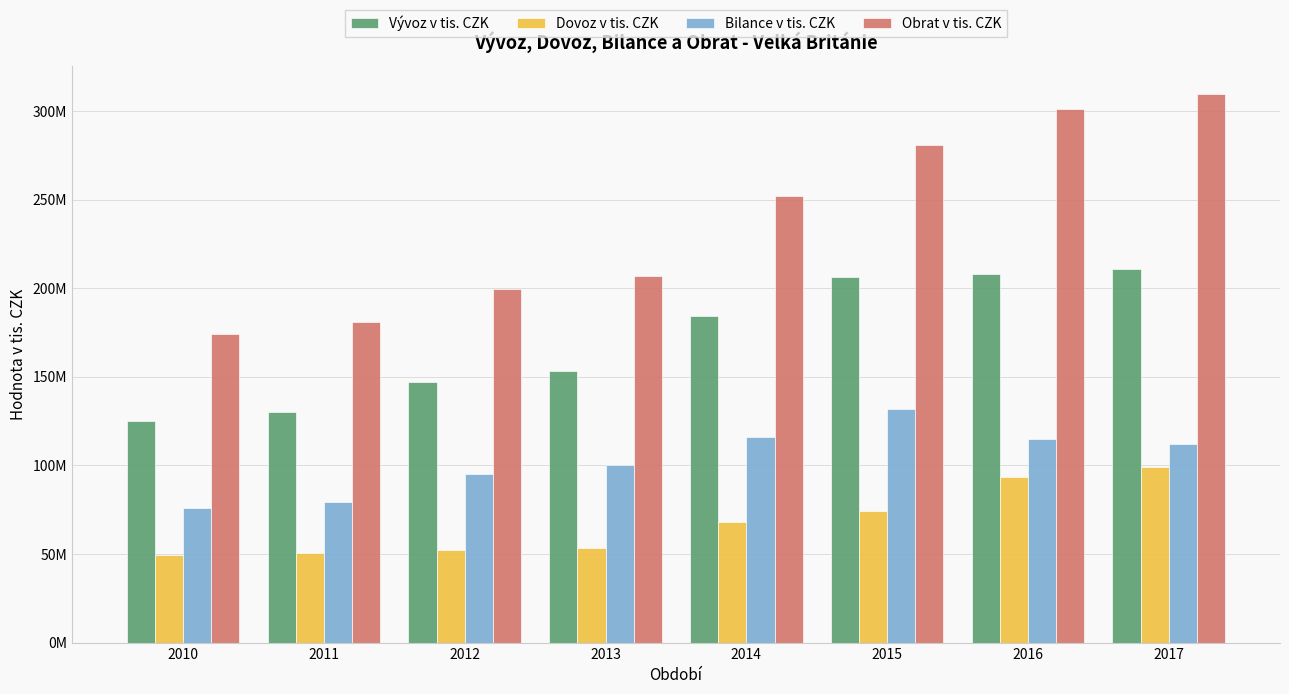

What are all the series names shown in the legend?

Vývoz v tis. CZK, Dovoz v tis. CZK, Bilance v tis. CZK, Obrat v tis. CZK